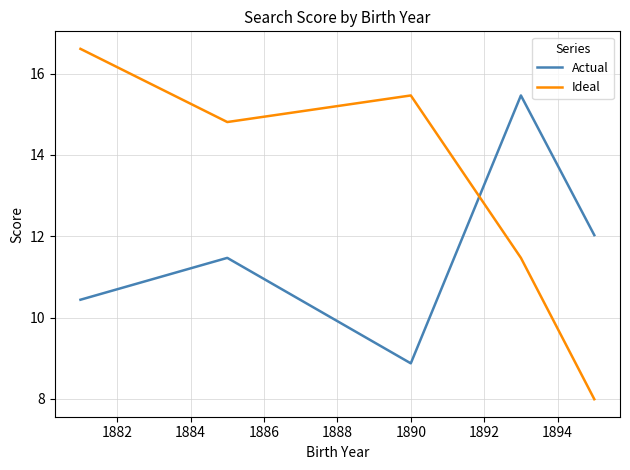

Rank the series by their average value, from highest to lowest.

Ideal, Actual